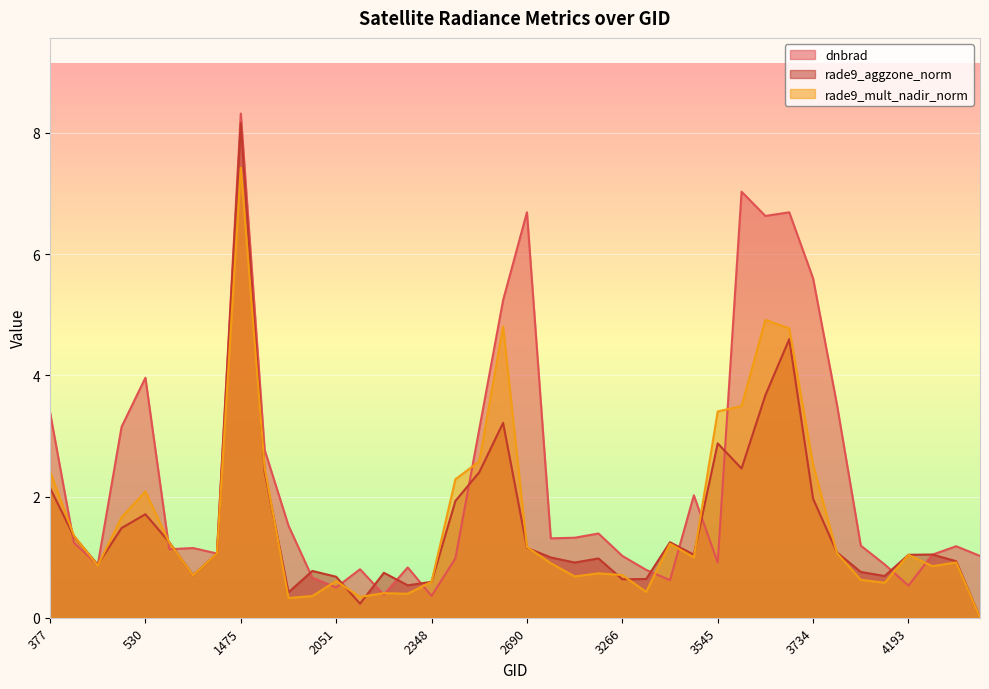

The rade9_aggzone_norm series shows 1.5 at 2834. True or false?

False